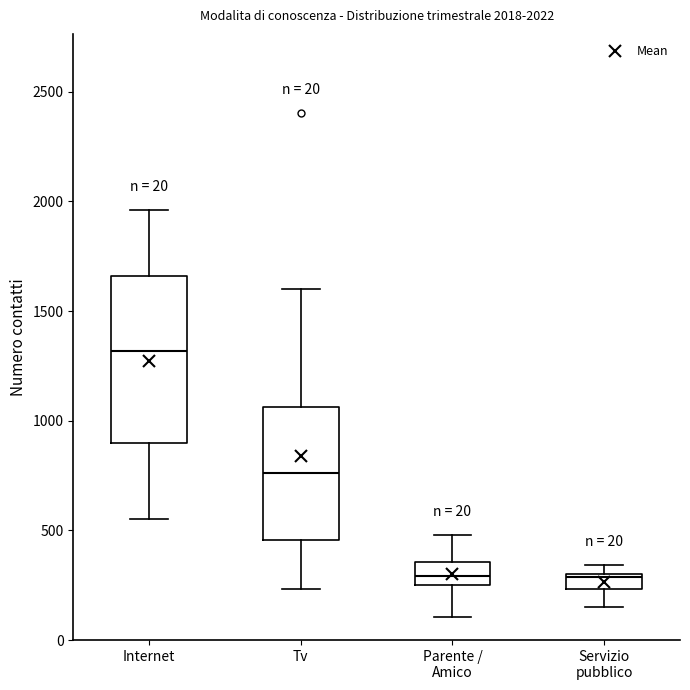

Which box is the tallest, from its lower edge to its upper edge?

Internet